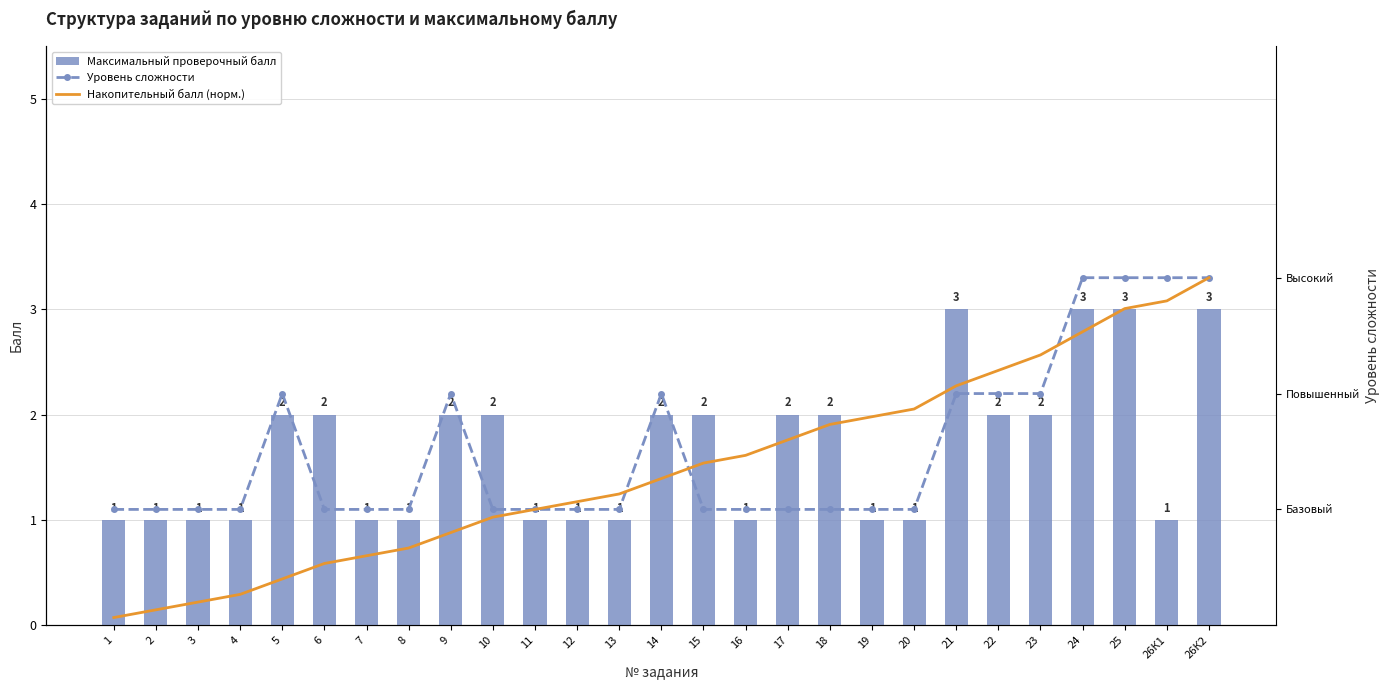

What is the sum of all Накопительный балл (норм.) values?

36.6